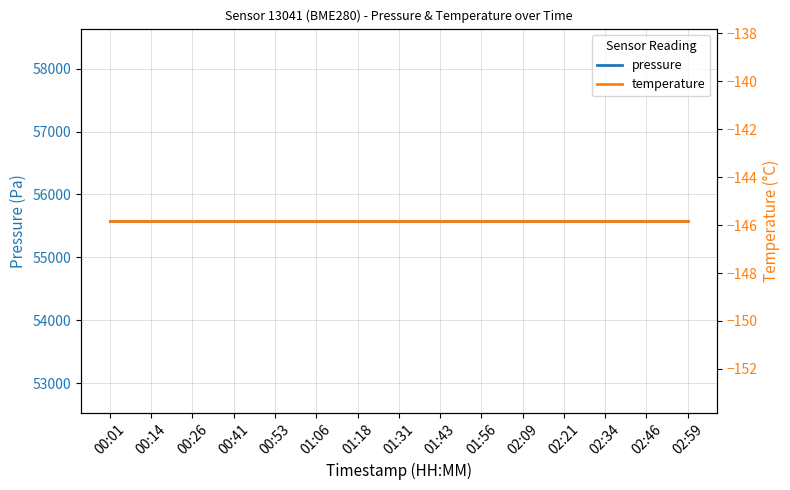

What is the maximum value for pressure?

55582.1